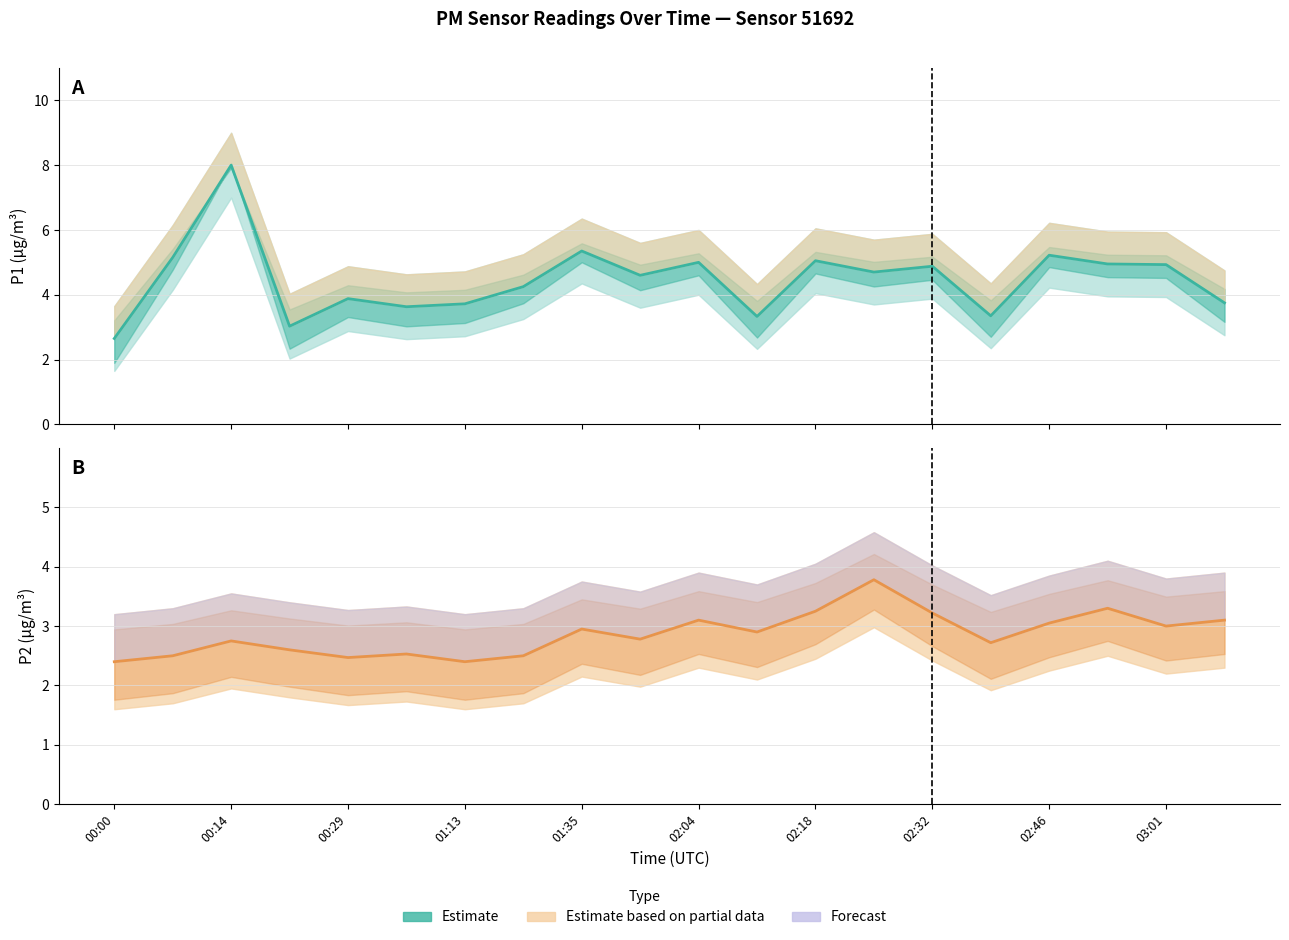

True or false: P1 Estimate and P2 Estimate cross at least once.

False